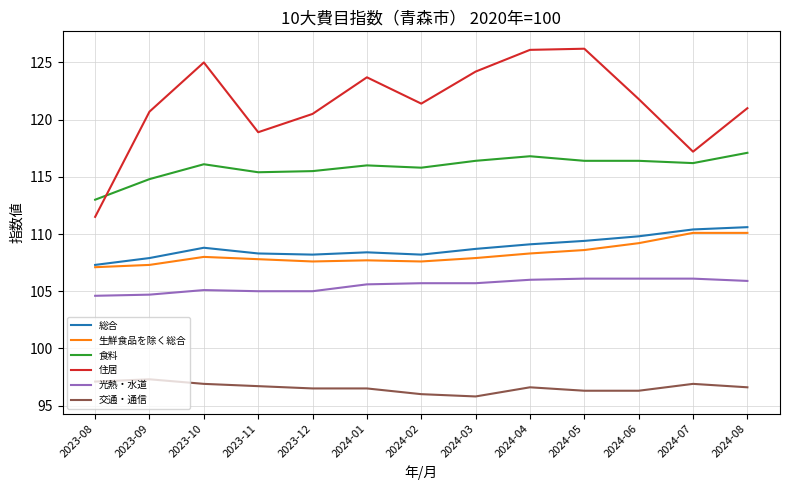

Rank the series by their maximum value, from highest to lowest.

住居, 食料, 総合, 生鮮食品を除く総合, 光熱・水道, 交通・通信